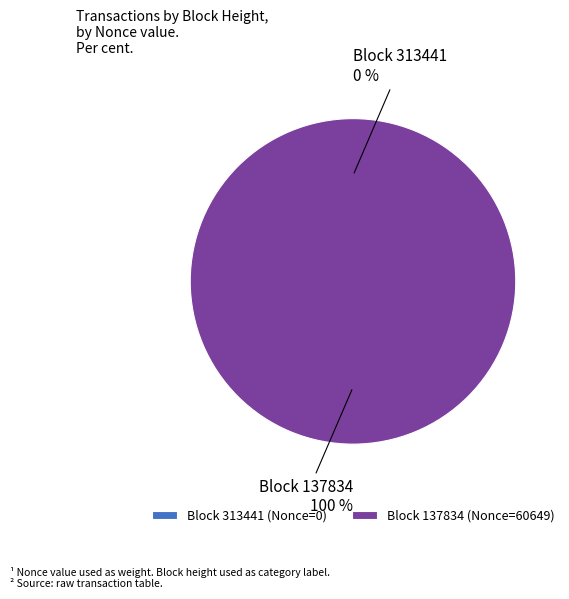

What is the total percentage of 313441 and 137834?

100.0%